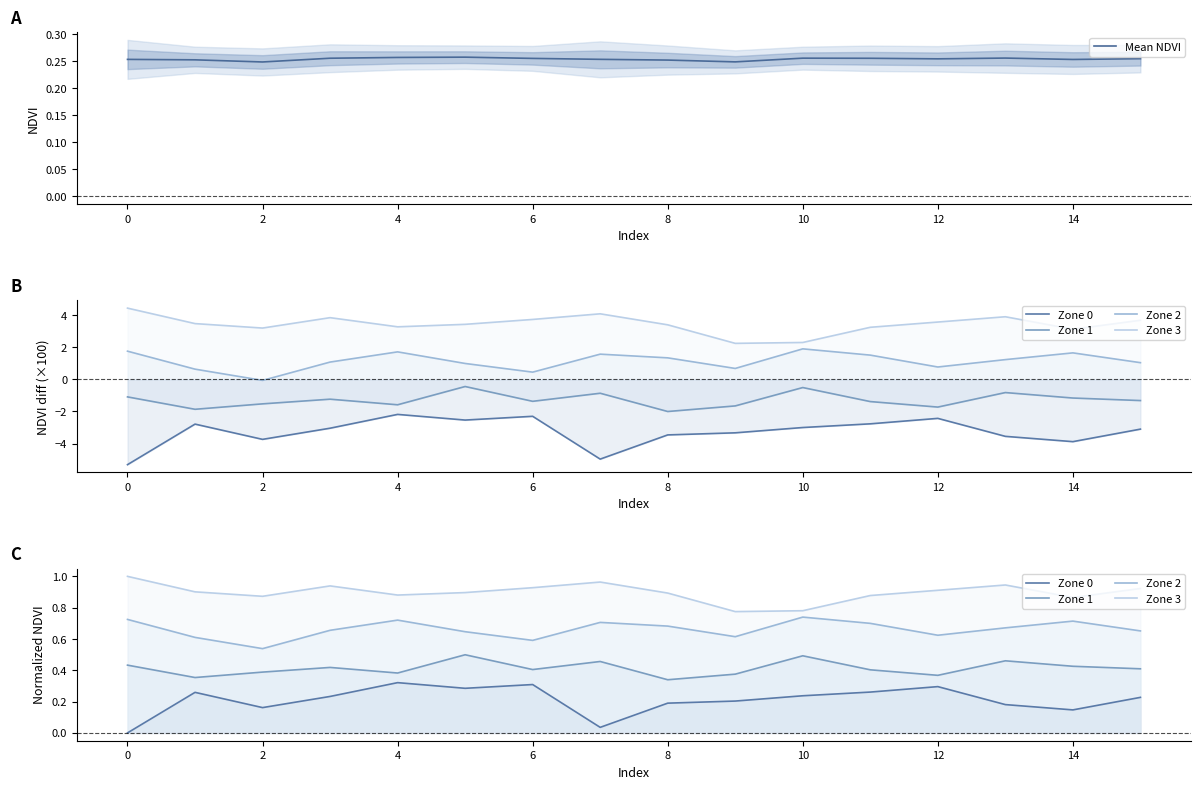

Reading left to right, extract all data points from this chart.

Mean NDVI: 0.3	0.3	0.2	0.3	0.3	0.3	0.3	0.3	0.3	0.2	0.3	0.3	0.3	0.3	0.3	0.3
Zone 0: 0.0	0.3	0.2	0.2	0.3	0.3	0.3	0.0	0.2	0.2	0.2	0.3	0.3	0.2	0.1	0.2
Zone 1: 0.4	0.4	0.4	0.4	0.4	0.5	0.4	0.5	0.3	0.4	0.5	0.4	0.4	0.5	0.4	0.4
Zone 2: 0.7	0.6	0.5	0.7	0.7	0.6	0.6	0.7	0.7	0.6	0.7	0.7	0.6	0.7	0.7	0.7
Zone 3: 1.0	0.9	0.9	0.9	0.9	0.9	0.9	1.0	0.9	0.8	0.8	0.9	0.9	0.9	0.9	0.9